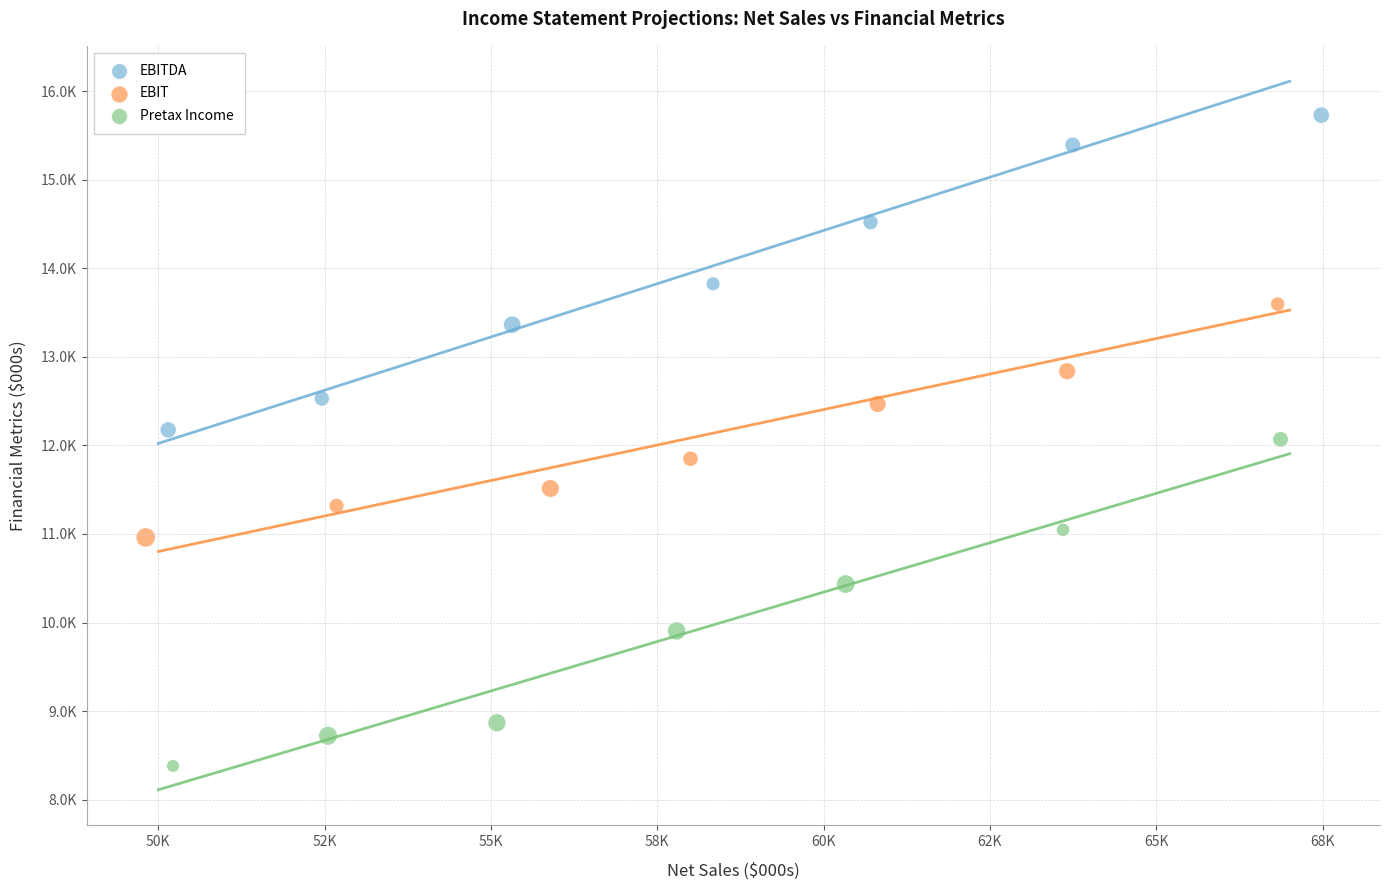

What are all the series names shown in the legend?

EBITDA, EBIT, Pretax Income